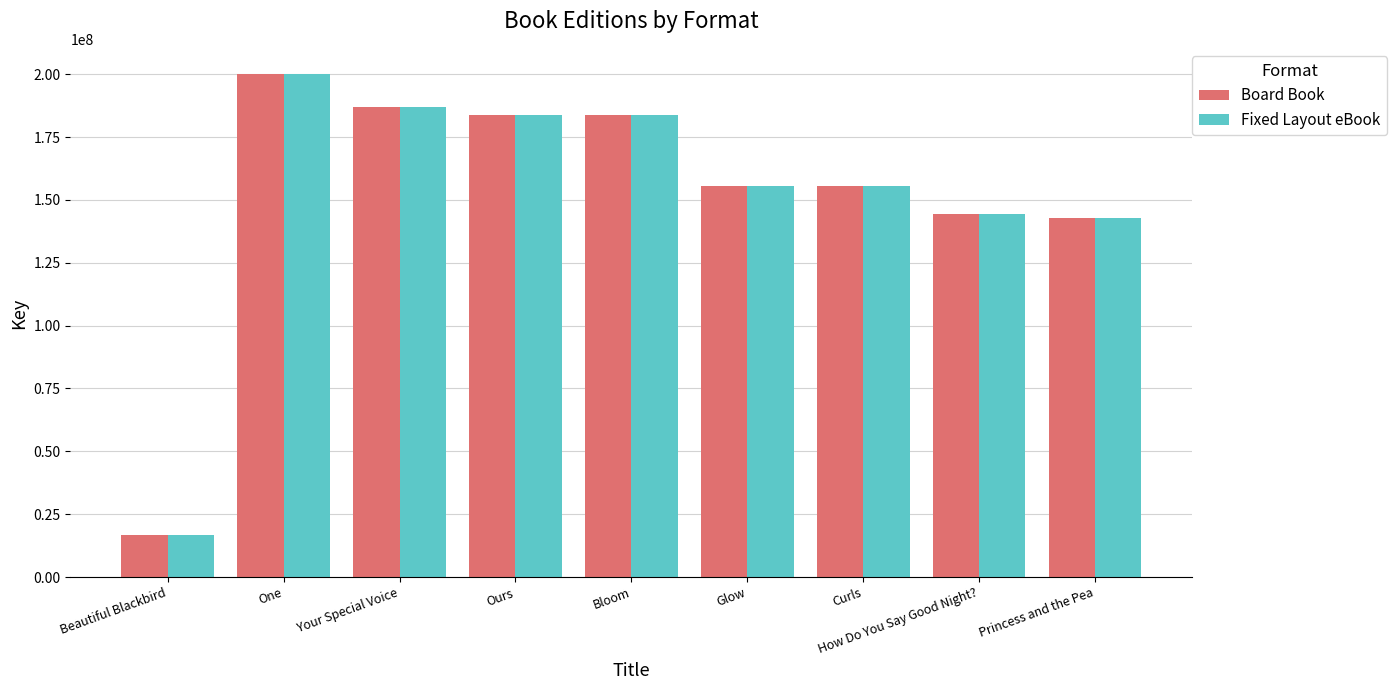

How many bars are there in each group?

2